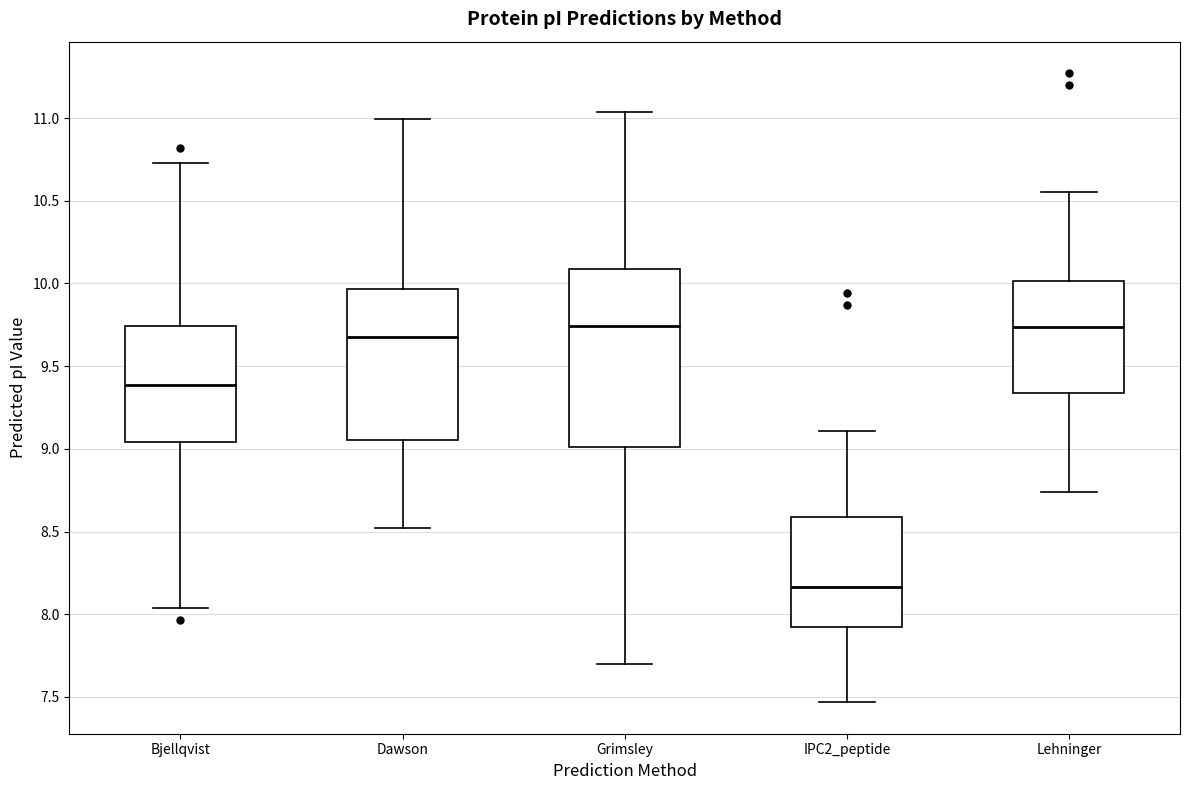

Where is the upper edge of the box for IPC2_peptide on the y-axis? The values are not printed on the chart, so give them approximately, as read against the axis.

8.60